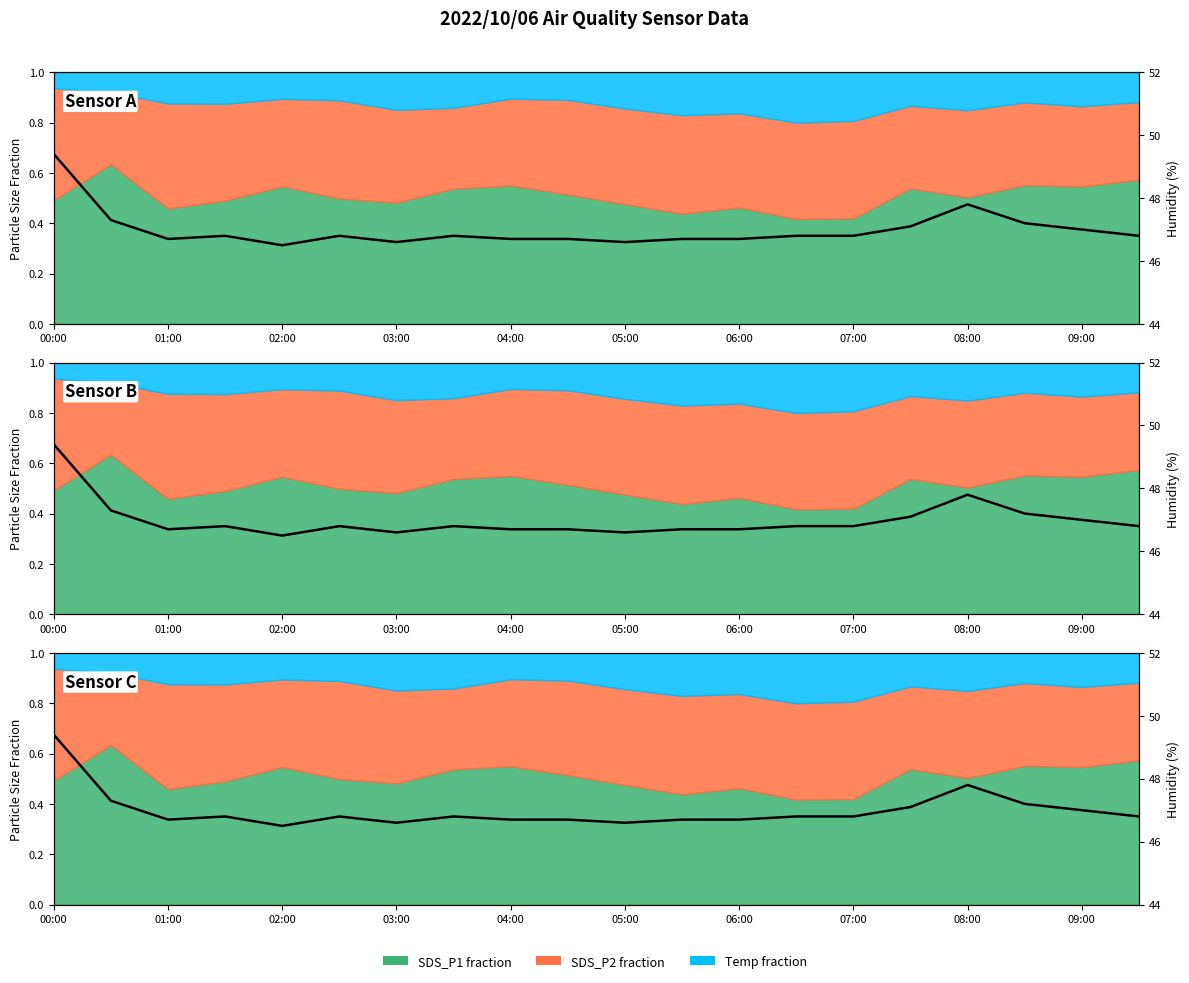

What is the greatest value displayed?

49.4